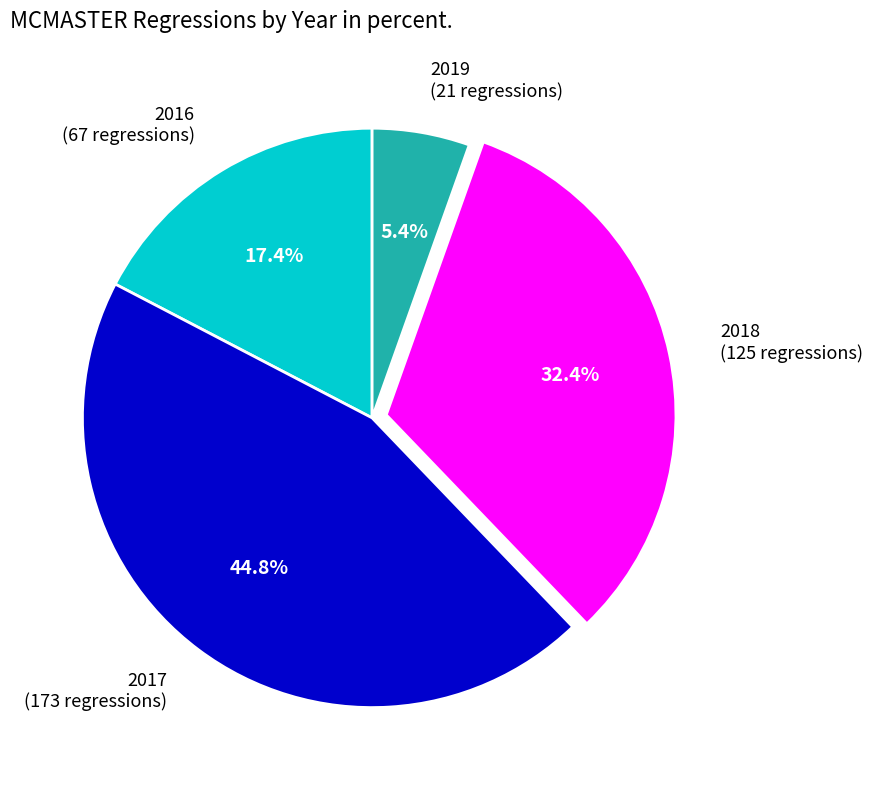

Rank the categories by value from highest to lowest.

2017 (173 regressions), 2018 (125 regressions), 2016 (67 regressions), 2019 (21 regressions)